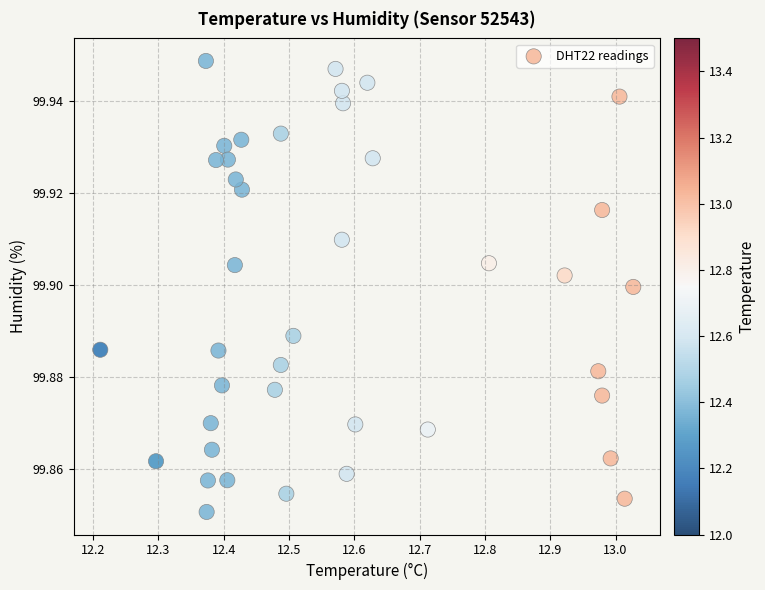

What is the range of X values (max minus min)?

0.8